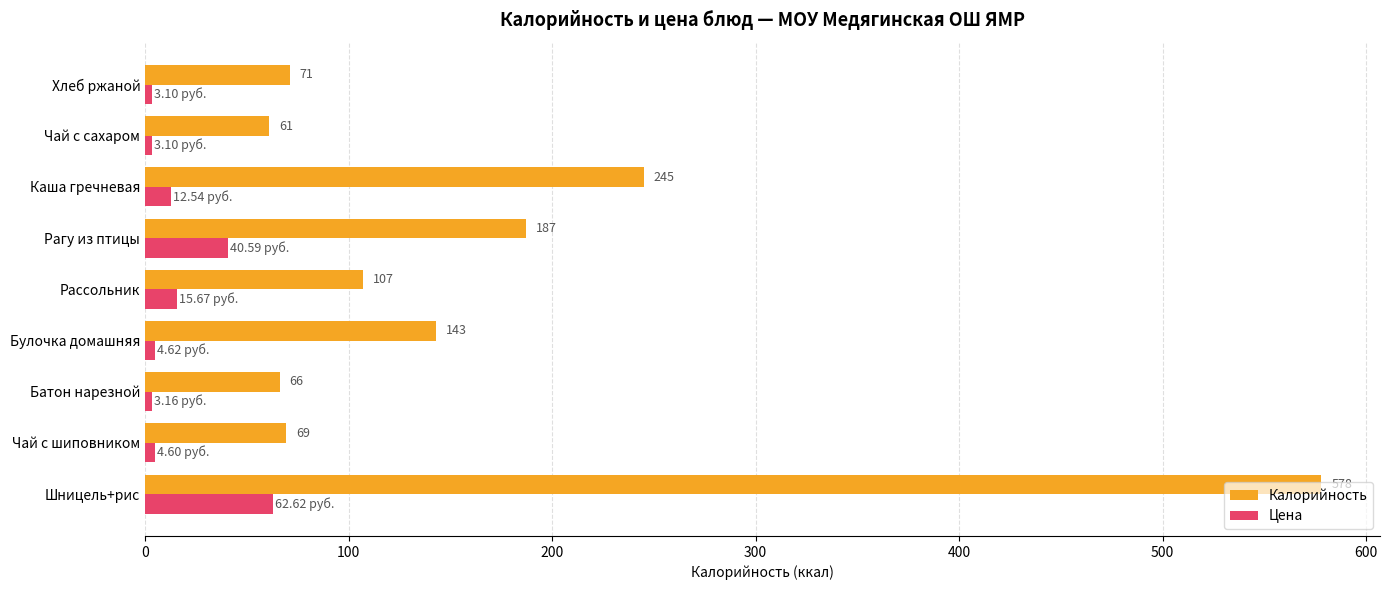

Which series has the largest range (max minus min)?

Калорийность